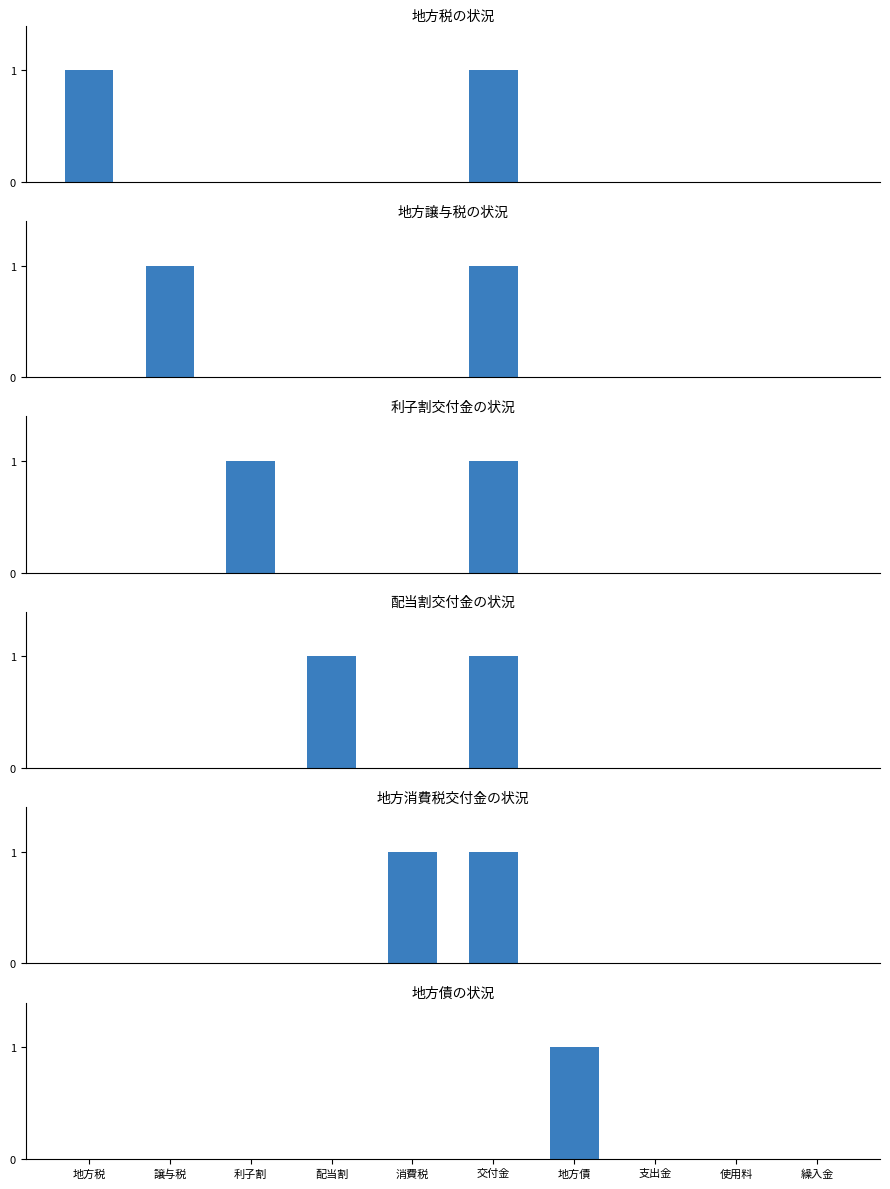

What is the difference between the maximum and minimum values in the 地方消費税交付金の状況 series?

1